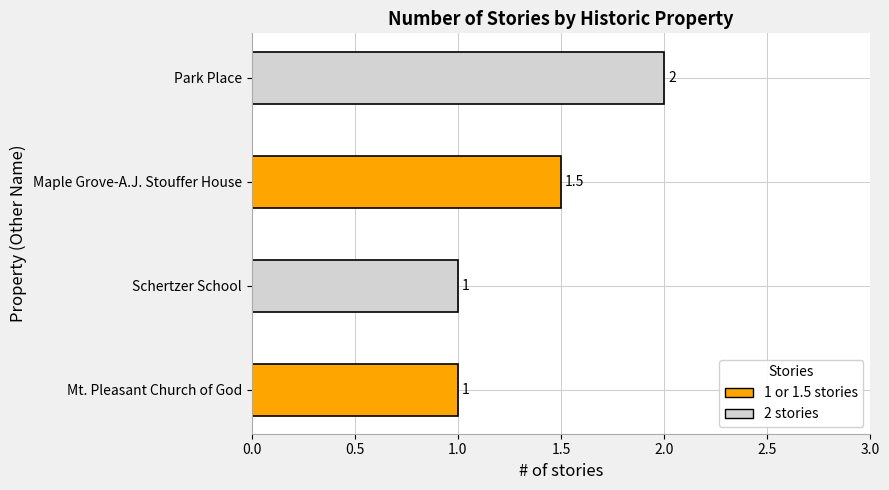

What is the maximum value shown in the chart?

2.0